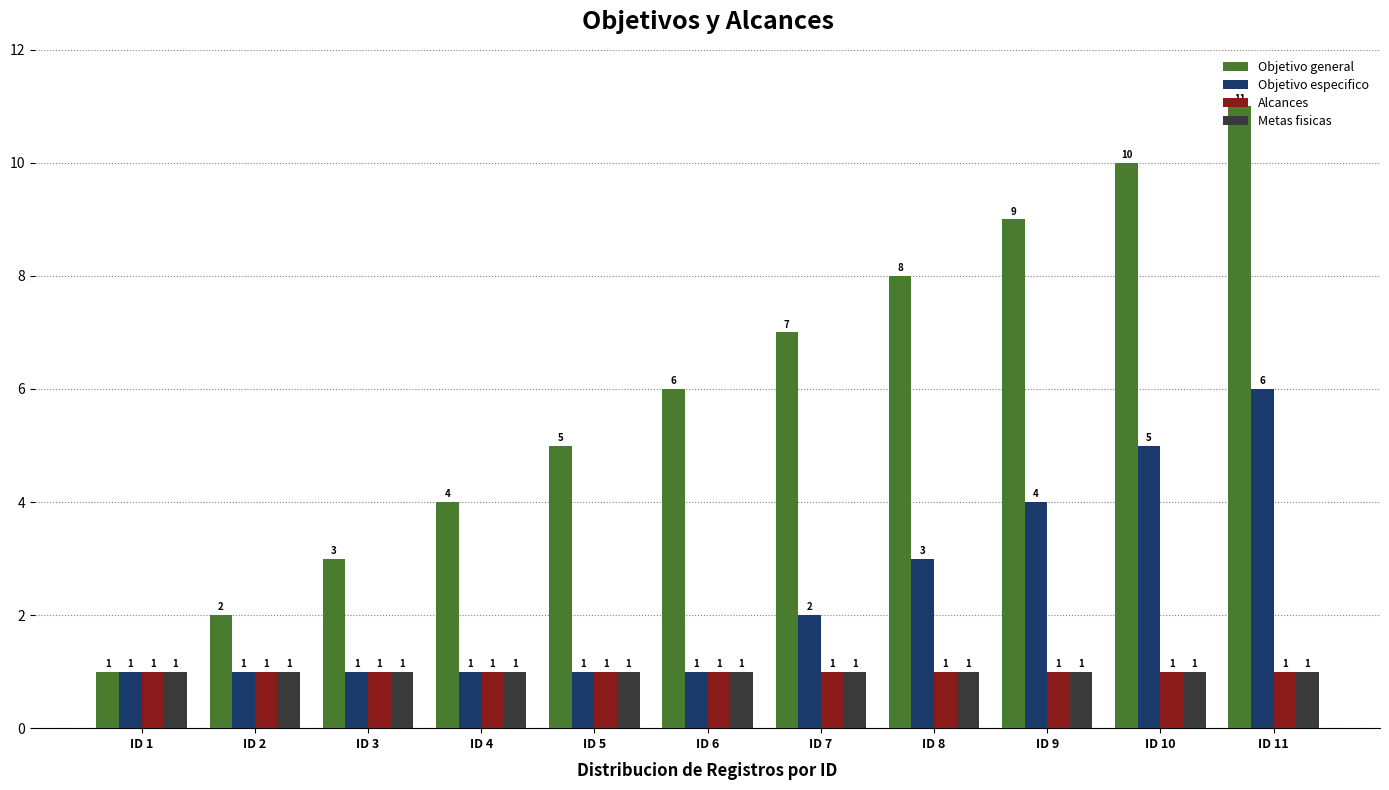

What are all the series names shown in the legend?

Objetivo general, Objetivo especifico, Alcances, Metas fisicas